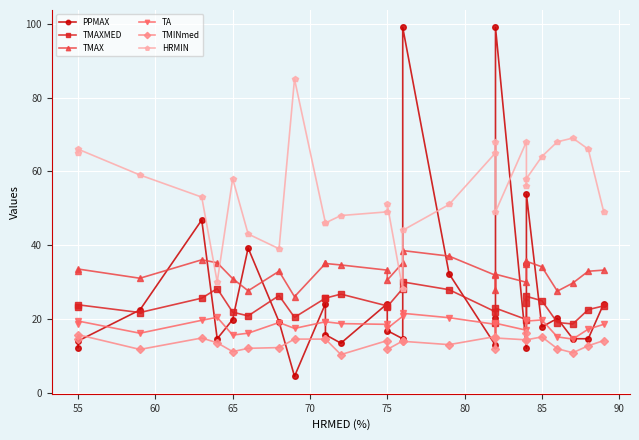

True or false: TMAX has more than 2 interior local peaks.

True